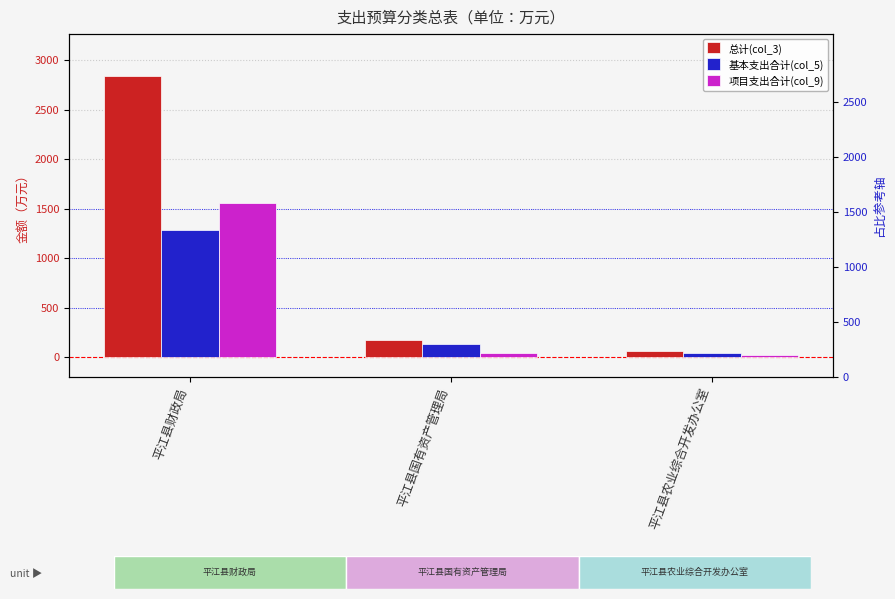

The 基本支出合计(col_5) series shows 1284.3 at 平江县财政局. True or false?

True